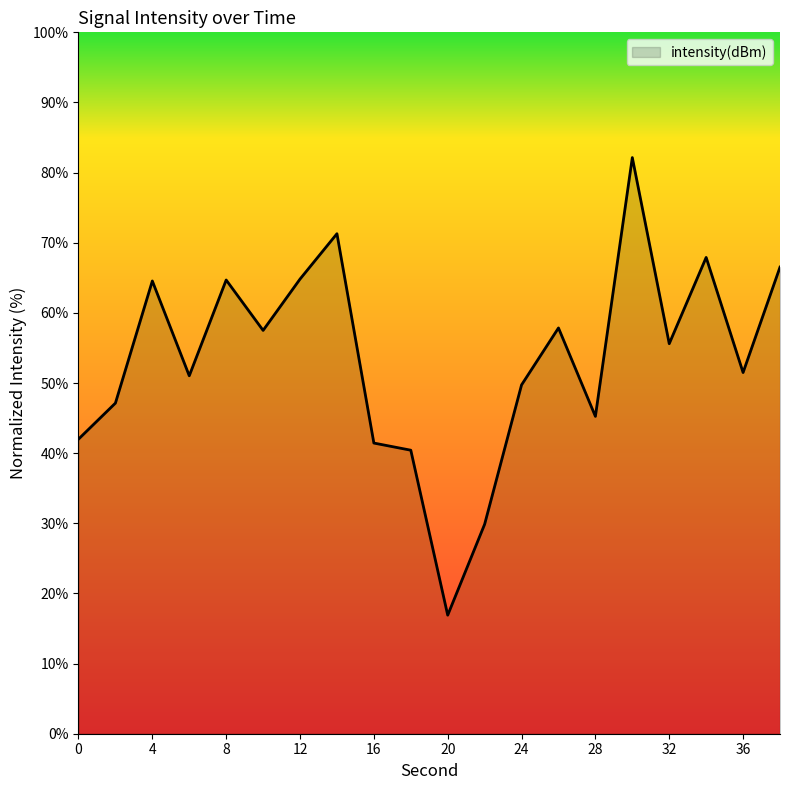

True or false: there are more than 2 points higher than both neighbors.

True